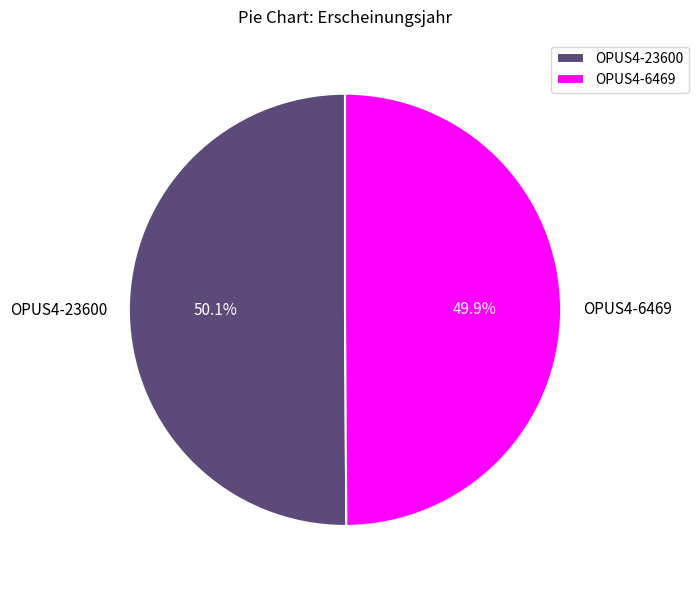

How much of the chart is everything except OPUS4-23600?

49.9%